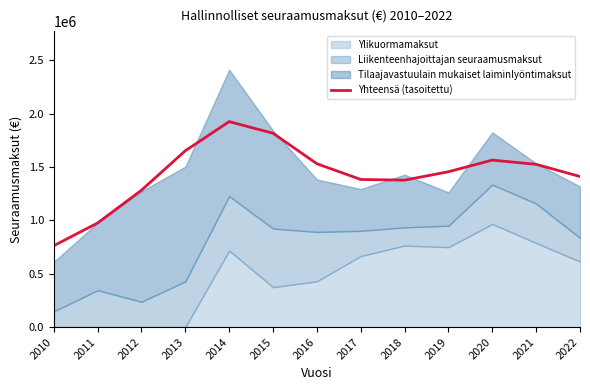

How many lines are shown in the chart?

1